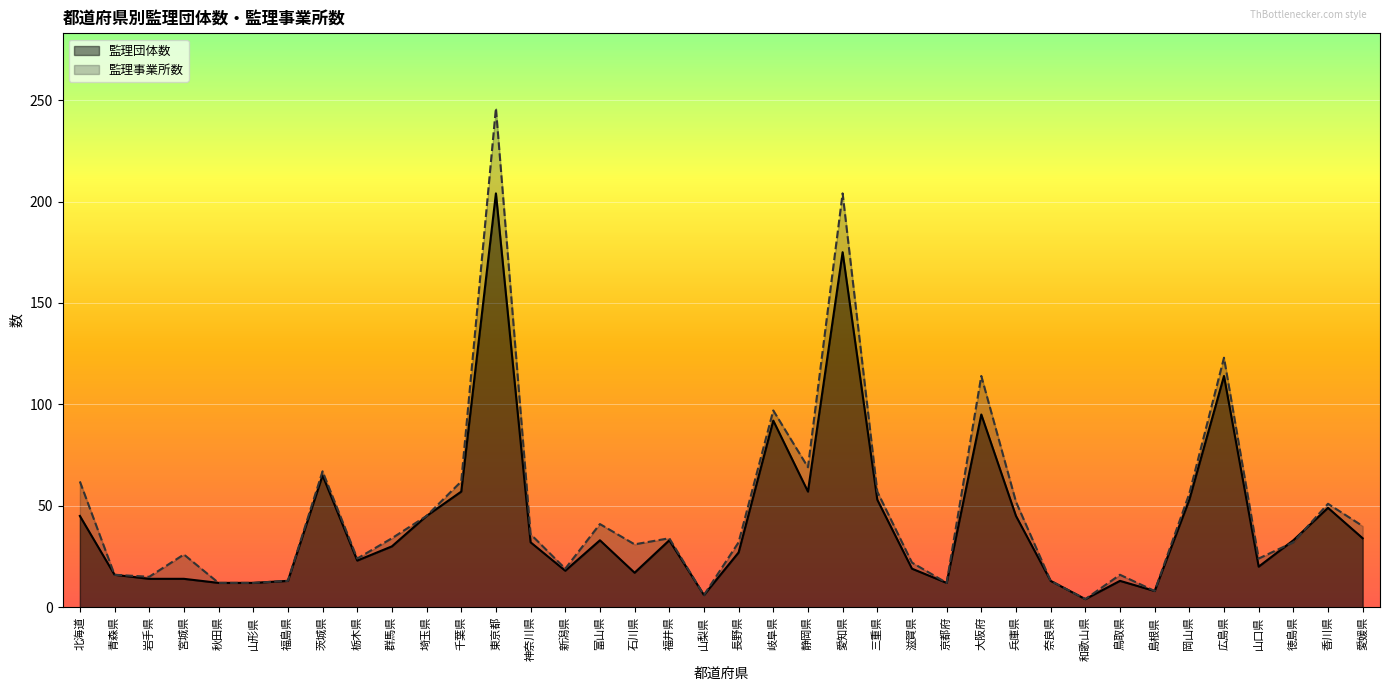

What is the smallest value displayed?

4